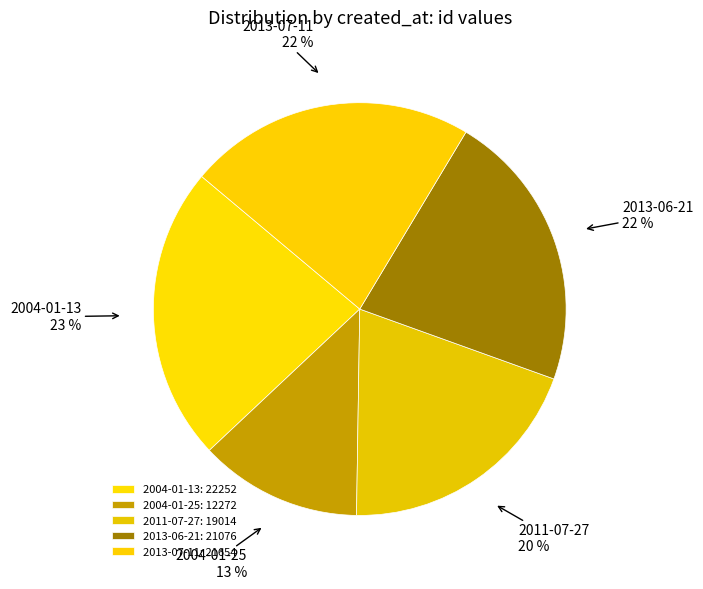

Do 2004-01-13 and 2013-07-11 together represent more than half of the pie?

No